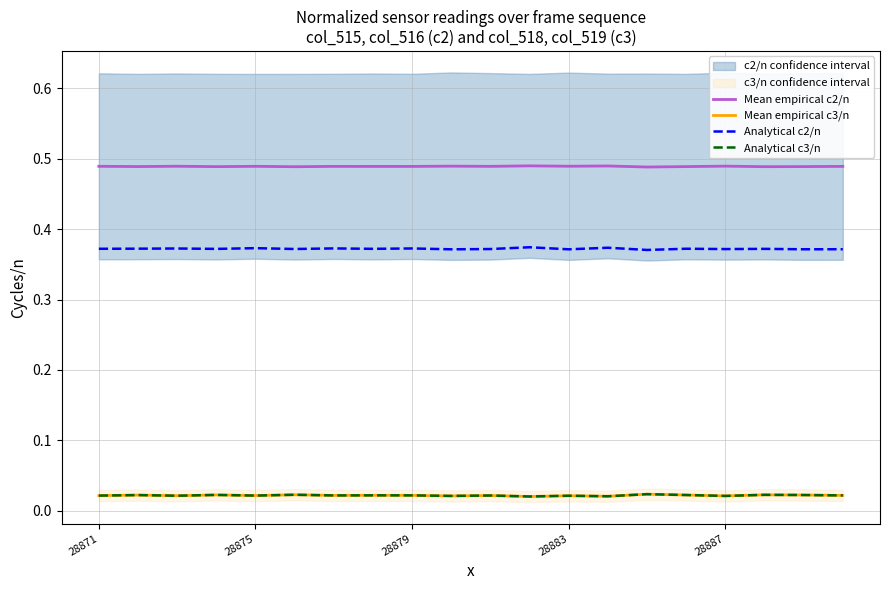

True or false: Analytical c2/n and Mean empirical c2/n intersect in this chart.

False